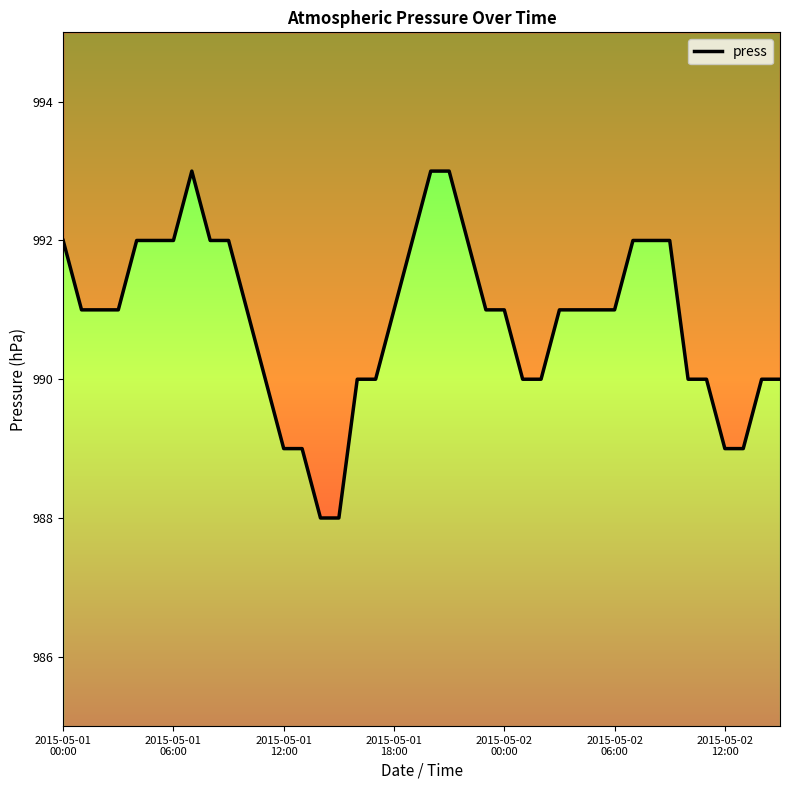

What is the greatest value displayed?

993